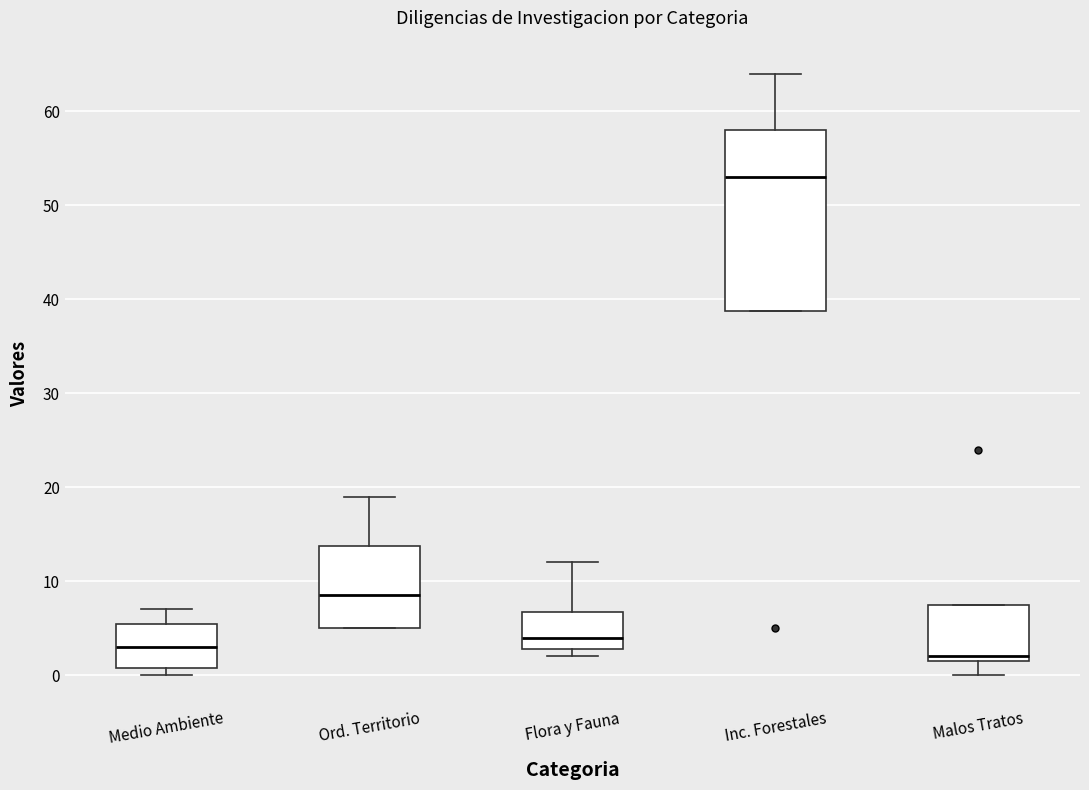

Where does the upper whisker of the box for Flora y Fauna end on the y-axis? The values are not printed on the chart, so give them approximately, as read against the axis.

12